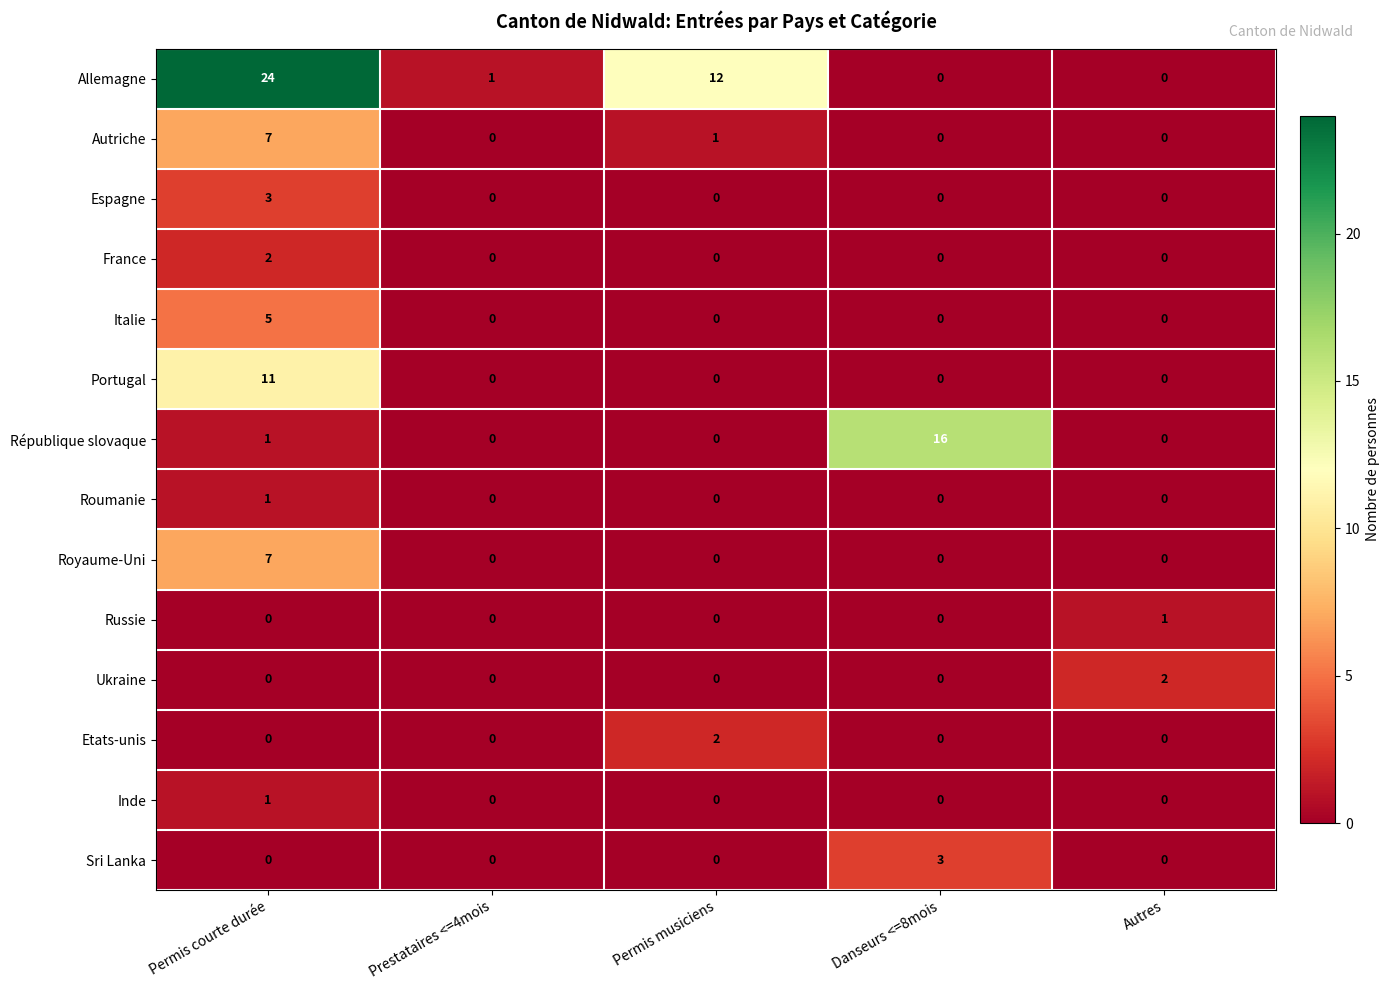

The value of Sri Lanka at Permis musiciens is 1. True or false?

False